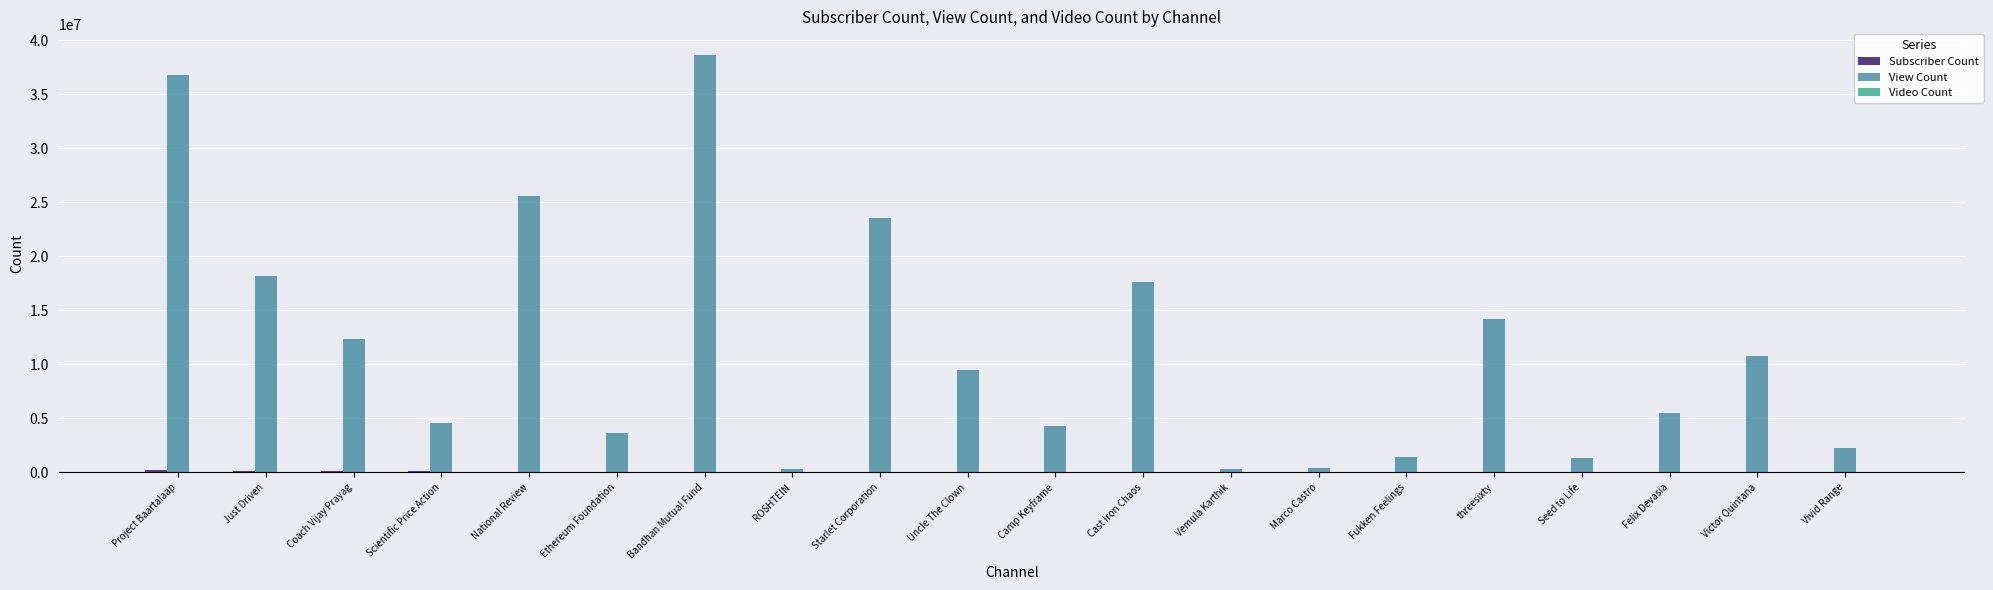

At which category does the chart reach its peak across all series?

Bandhan Mutual Fund